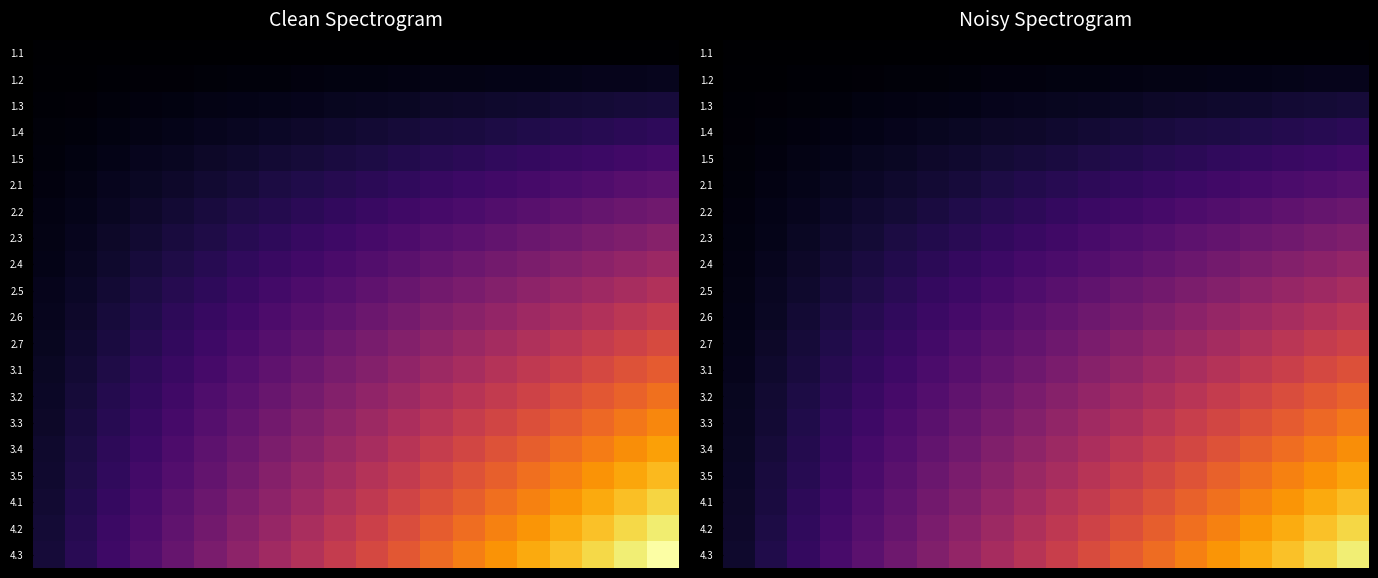

At how many categories does at least one series exceed 0?

20